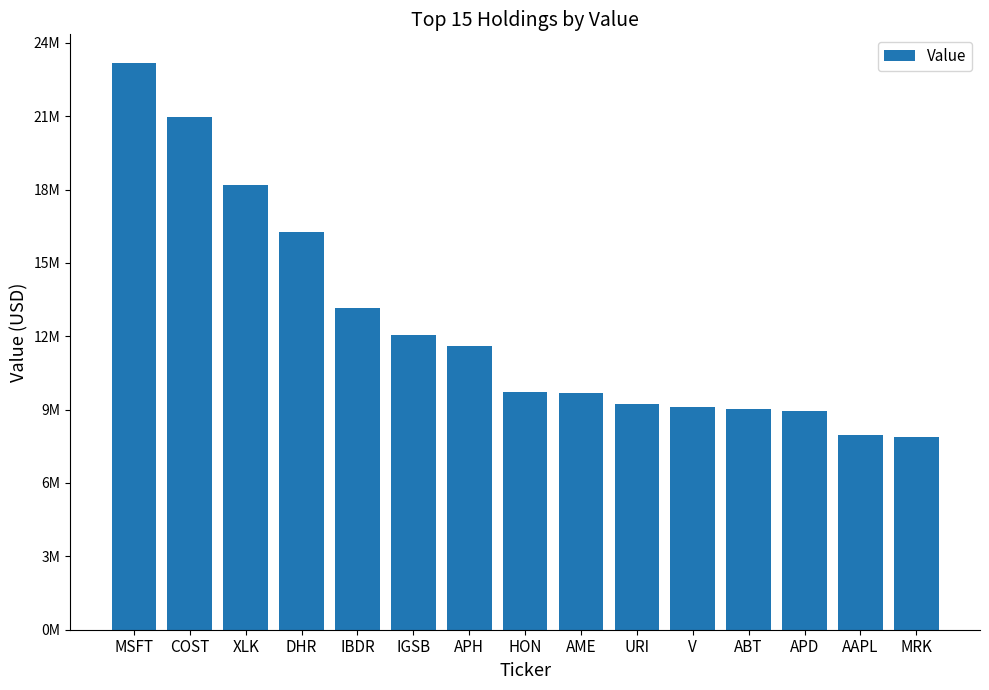

Rank the categories by value from lowest to highest.

MRK, AAPL, APD, ABT, V, URI, AME, HON, APH, IGSB, IBDR, DHR, XLK, COST, MSFT